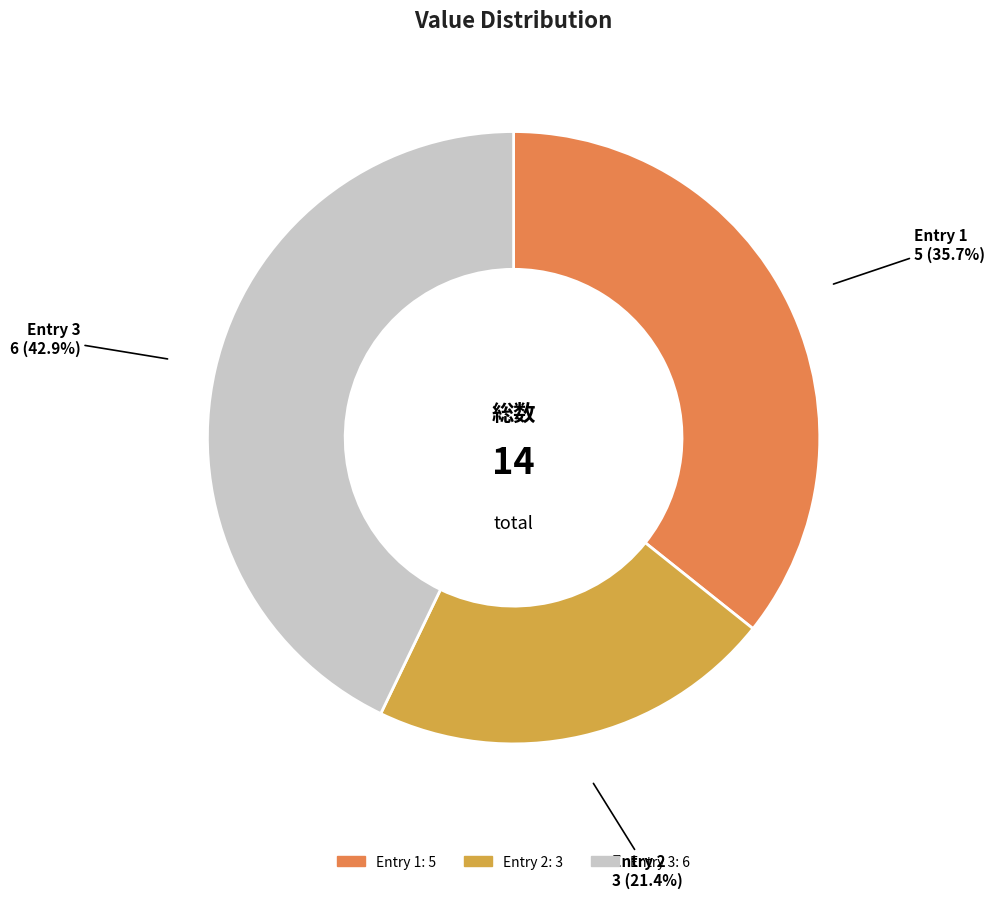

Is there a majority slice in this chart?

No